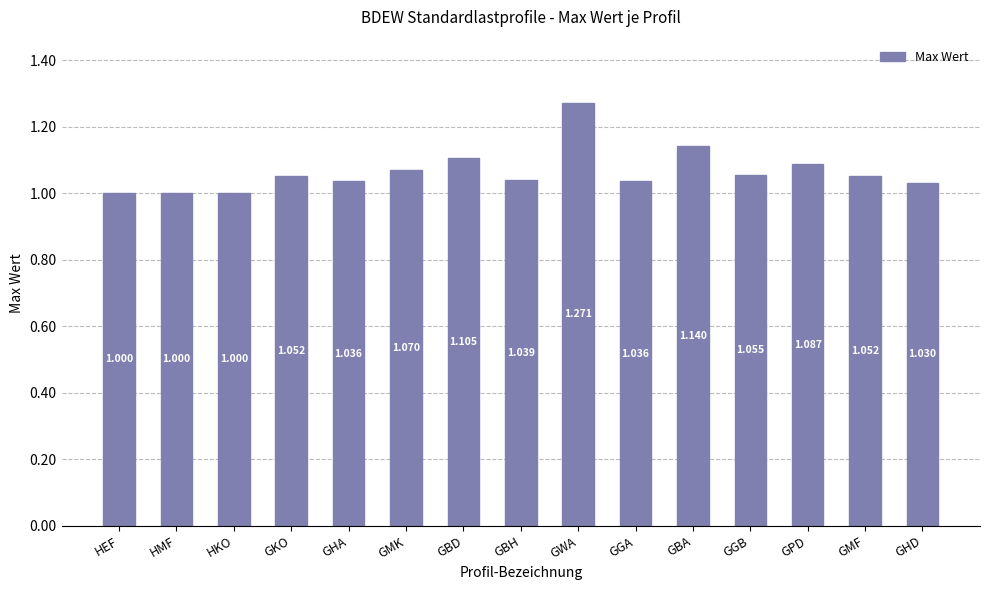

Does the chart contain stacked bars?

No